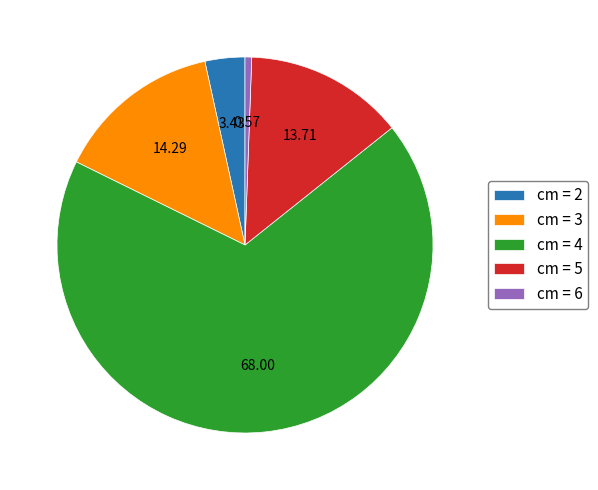

Combined, do cm = 3 and cm = 4 account for over 50%?

Yes